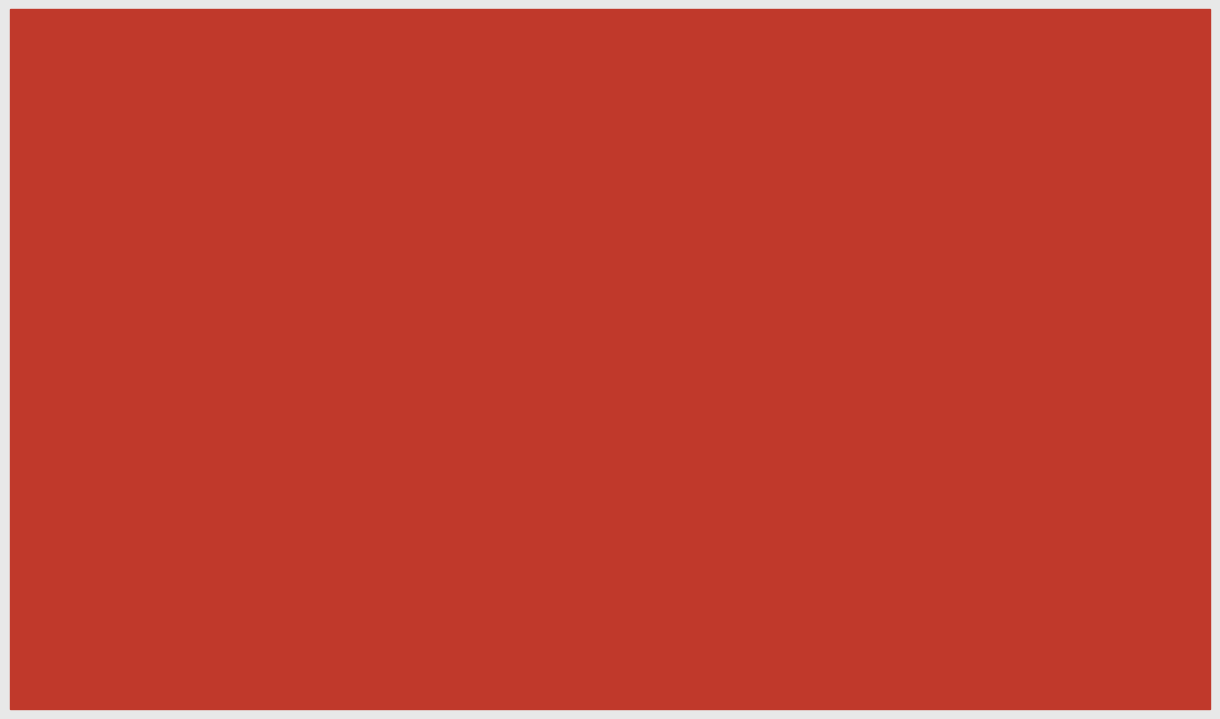

At which label does Dec. 31, 2021 first exceed -9079?

Net Cash
Investing